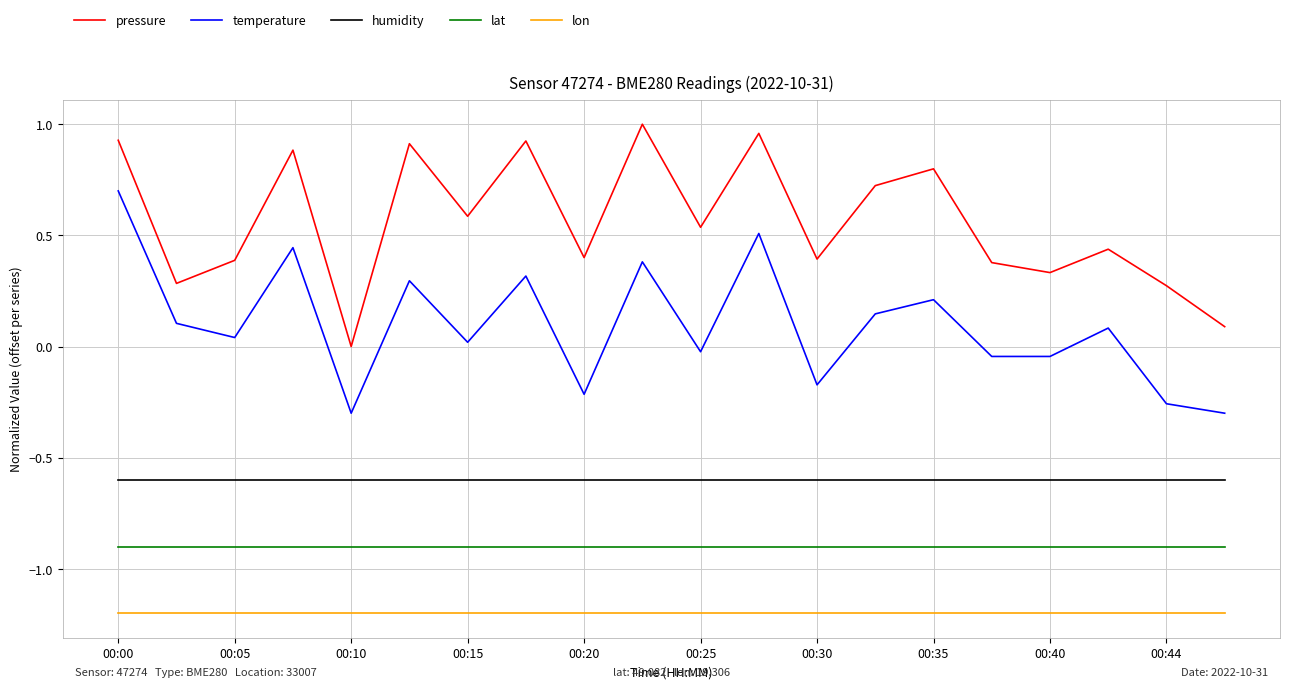

List the series in order of their overall mean, lowest first.

lon, lat, humidity, temperature, pressure